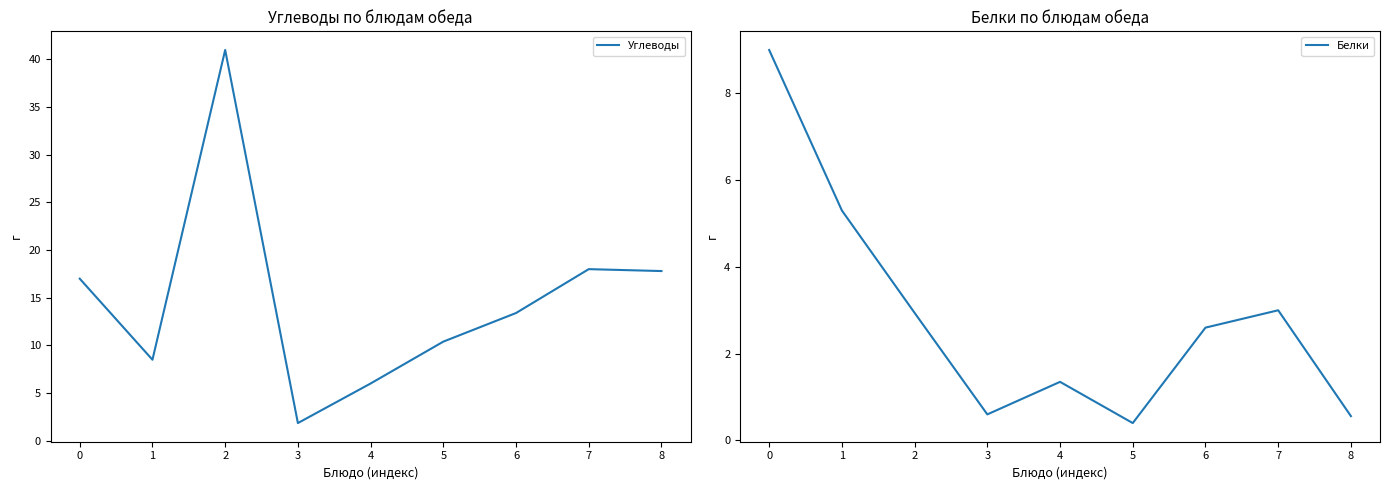

Reading right to left, transcribe all the data shown in this chart.

Углеводы: 17.8	18.0	13.4	10.4	6.0	1.9	41.0	8.5	17.0
Белки: 0.6	3.0	2.6	0.4	1.4	0.6	2.9	5.3	9.0